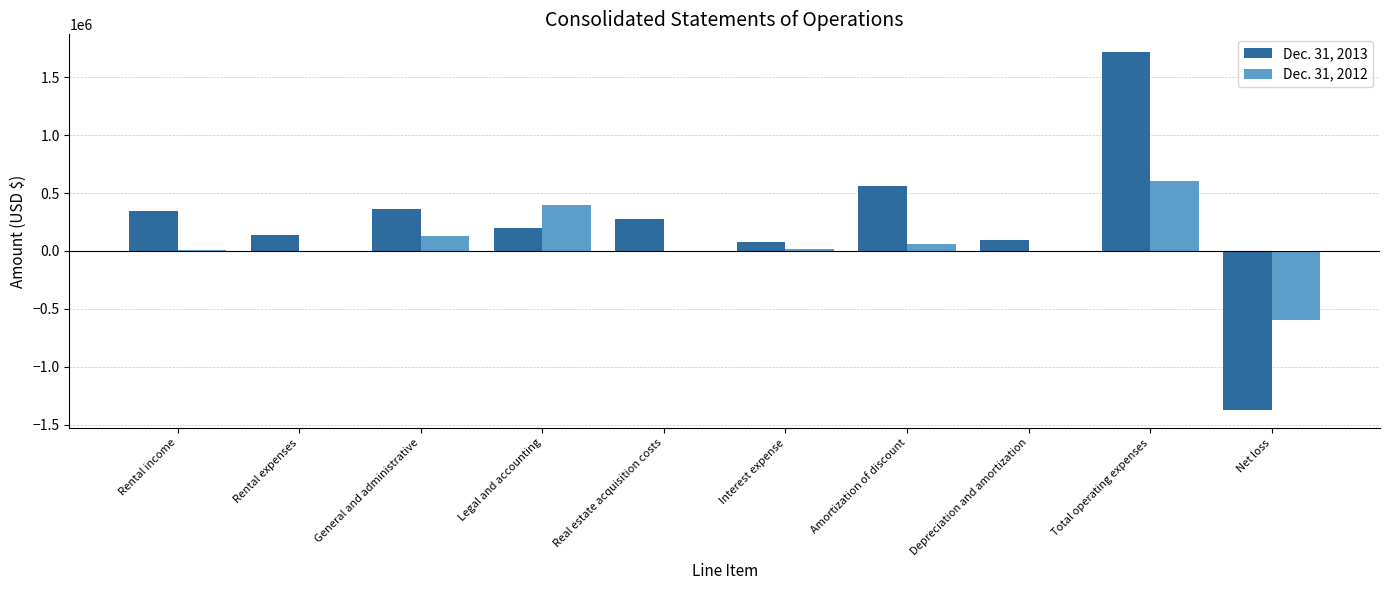

Which series has the largest total across all categories?

Dec. 31, 2013